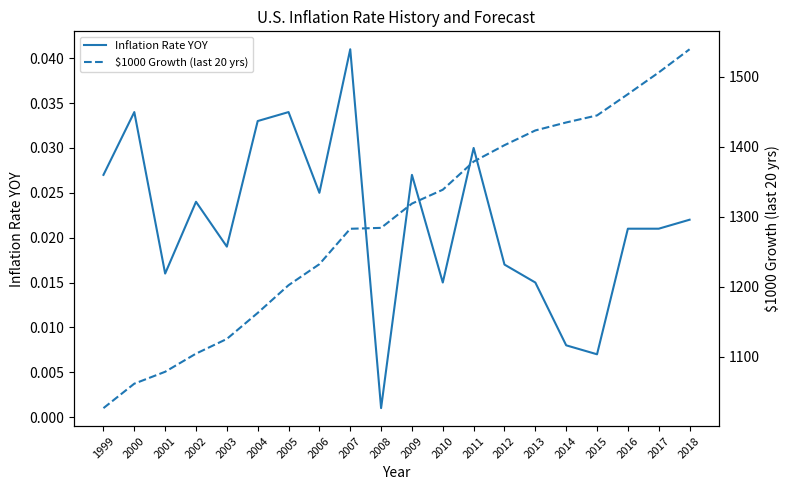

Rank the series by their average value, from lowest to highest.

Inflation Rate YOY, $1000 Growth (last 20 yrs)